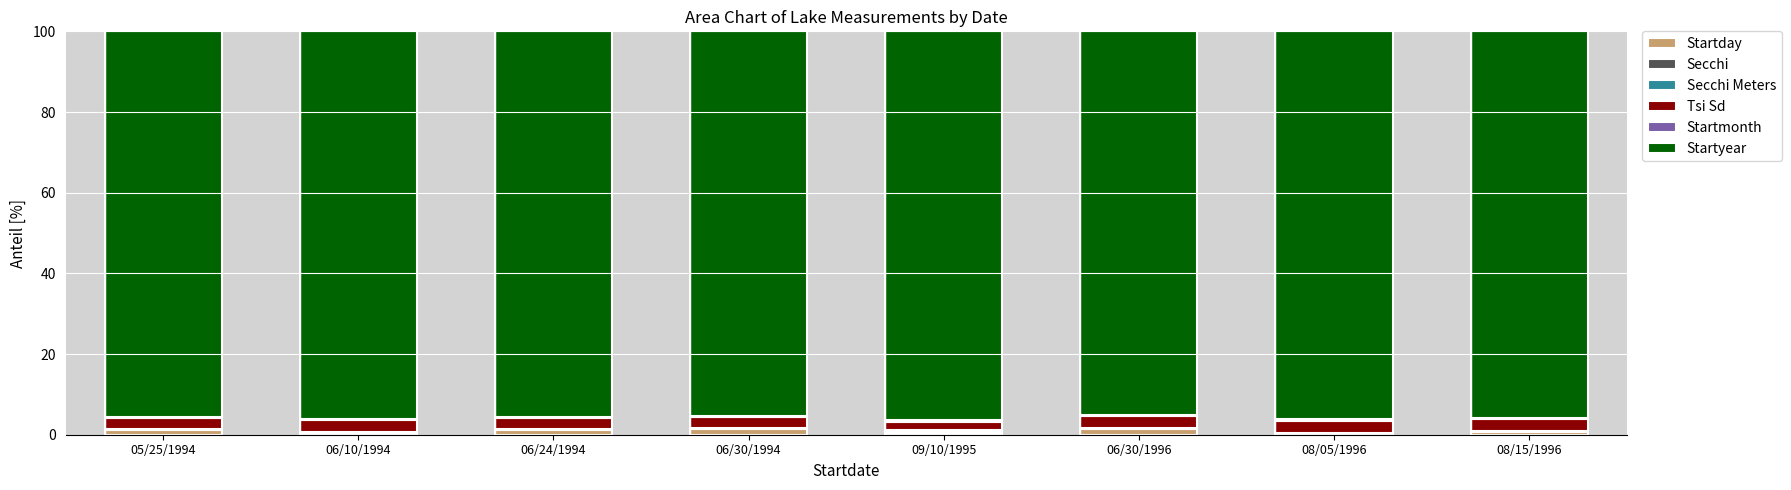

Rank the categories by Secchi value from highest to lowest.

09/10/1995, 05/25/1994, 06/10/1994, 06/24/1994, 06/30/1994, 08/15/1996, 06/30/1996, 08/05/1996